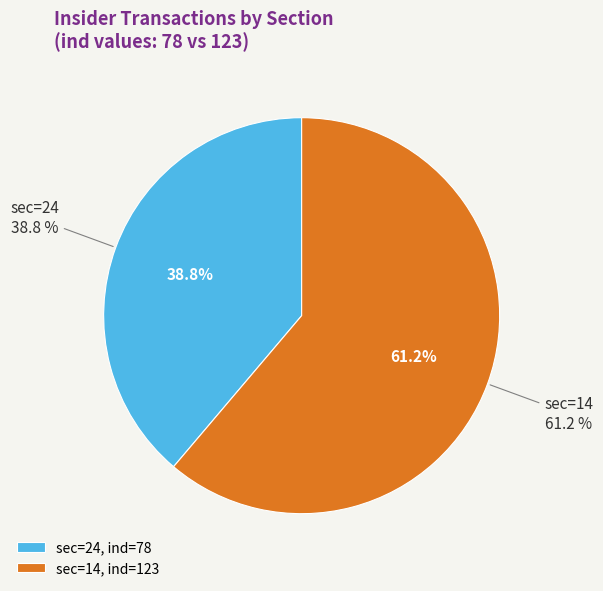

Approximately how many times larger is the value at 14 compared to 24?

1.6